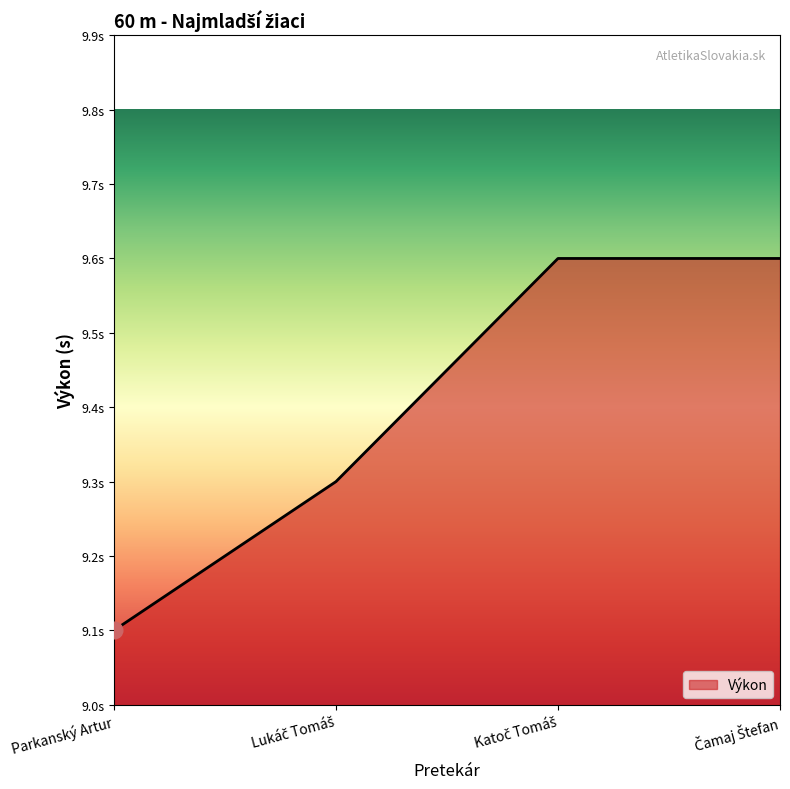

True or false: there are more than 0 points higher than both neighbors.

False